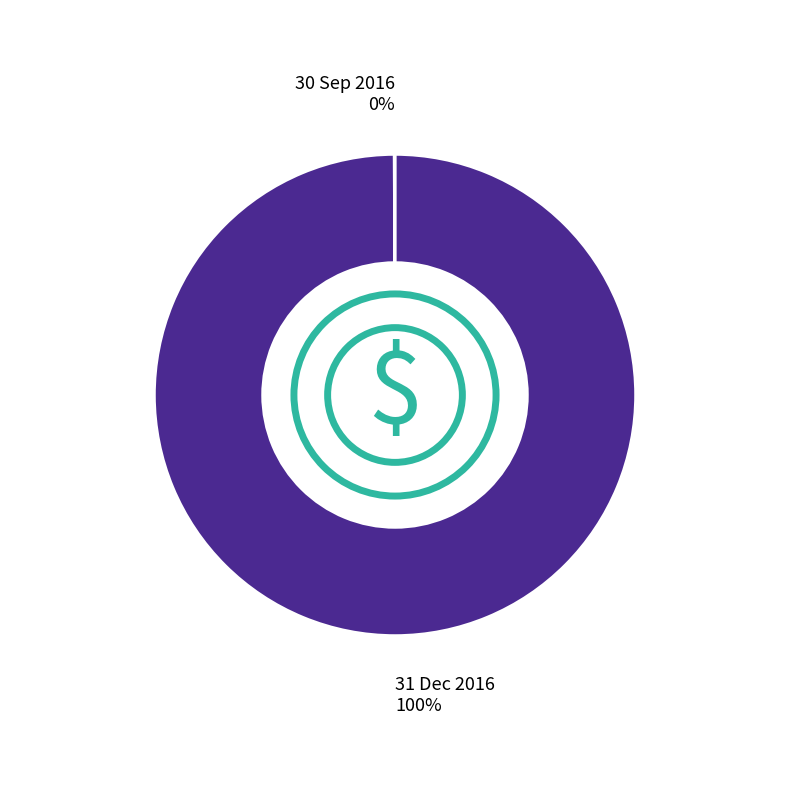

To the nearest percent, what is the difference between the largest and smallest slice percentages?

100%